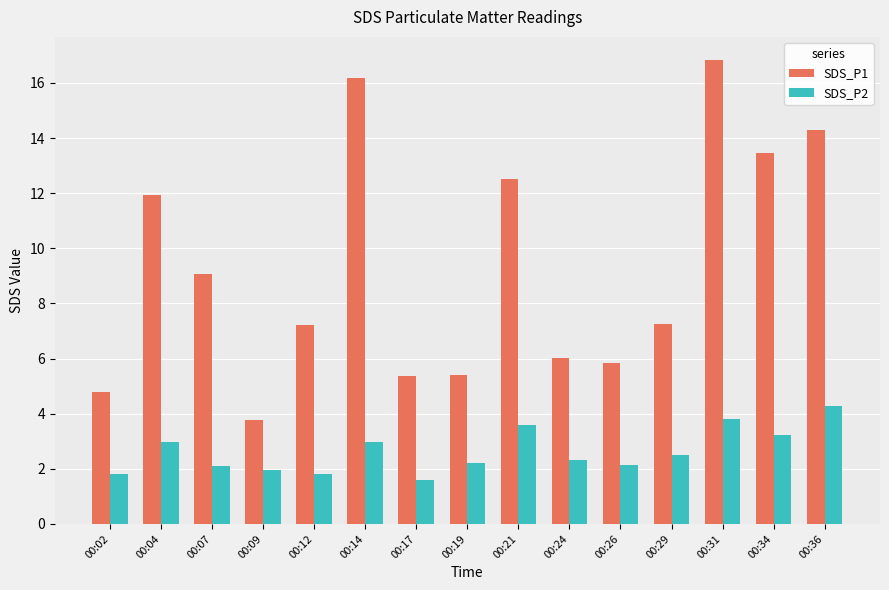

Which series changed the most between 00:21 and 00:36?

SDS_P1